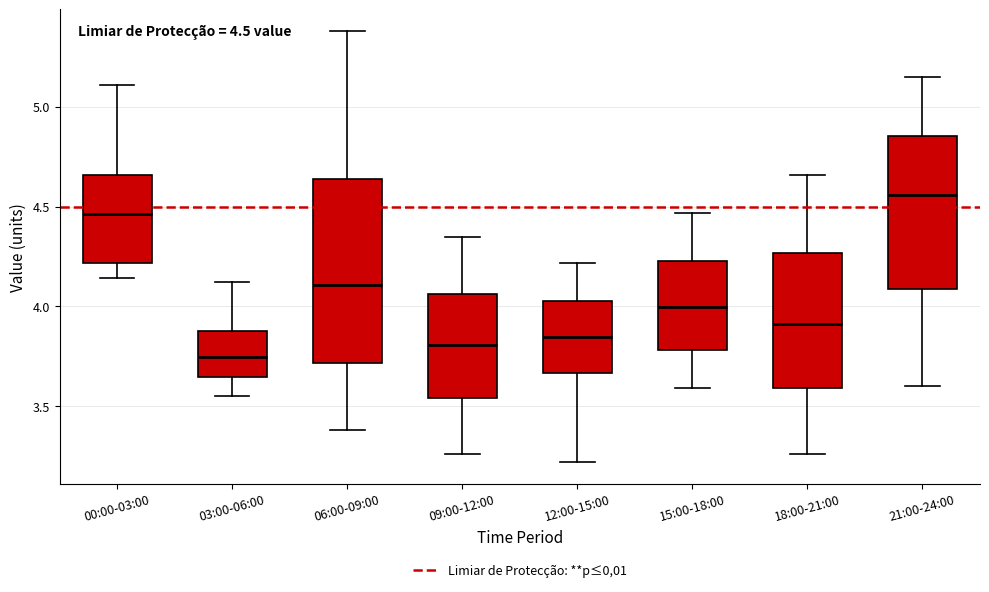

Which box's median line is the lowest?

03:00-06:00